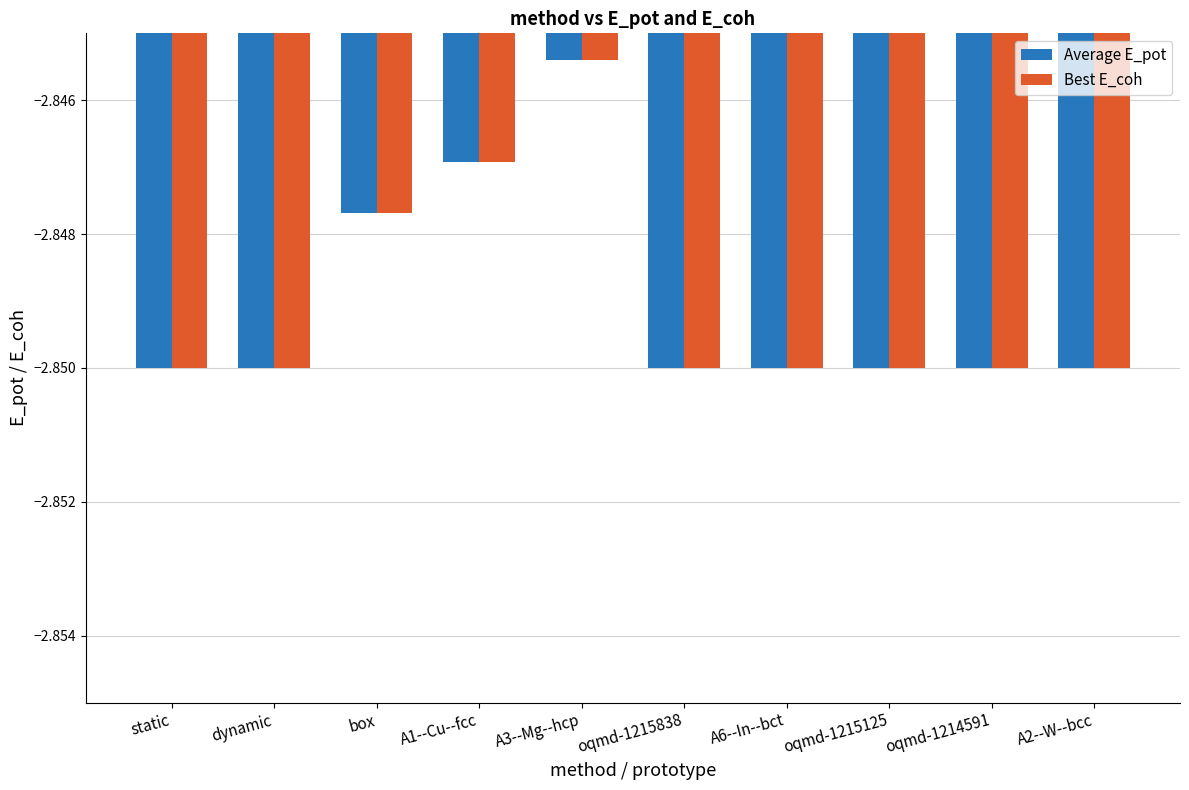

At which label does Average E_pot reach its peak?

A3--Mg--hcp